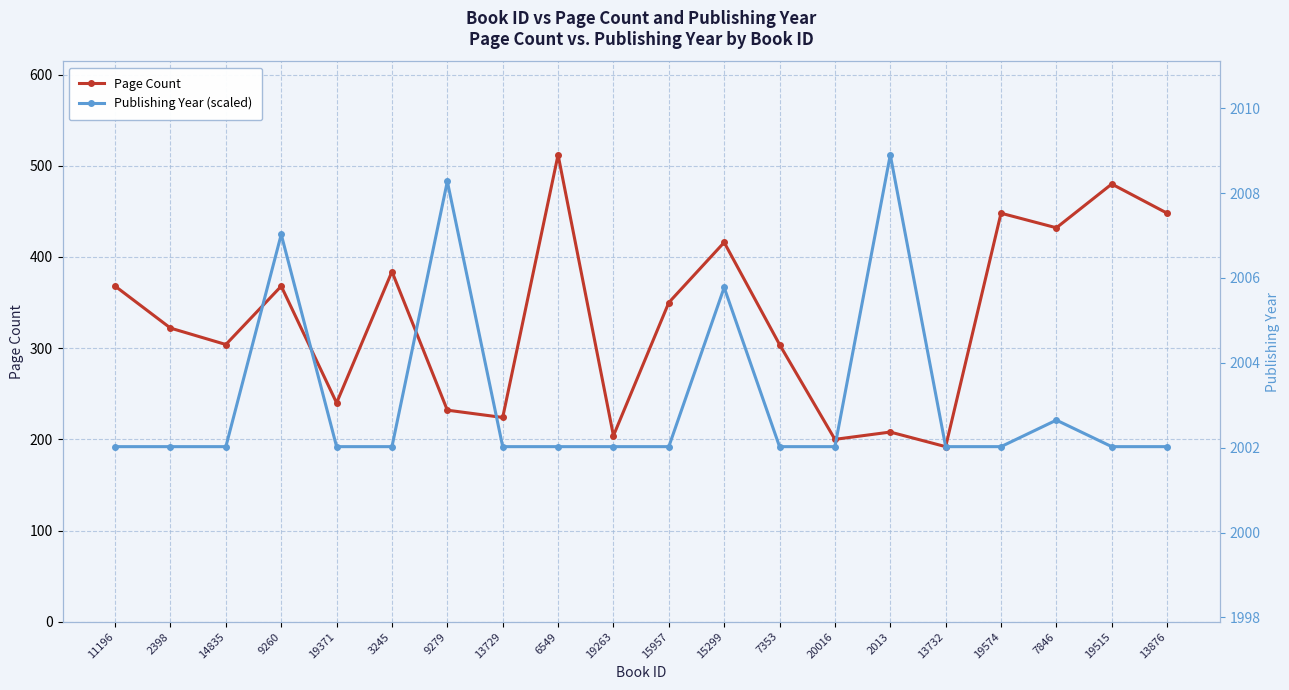

Reading left to right, what are all the values shown in this chart?

Page Count: 11196=368.0	2398=322.0	14835=304.0	9260=368.0	19371=240.0	3245=384.0	9279=232.0	13729=224.0	6549=512.0	19263=204.0	15957=350.0	15299=416.0	7353=304.0	20016=200.0	2013=208.0	13732=192.0	19574=448.0	7846=432.0	19515=480.0	13876=448.0
Publishing Year (scaled): 11196=192.0	2398=192.0	14835=192.0	9260=424.7	19371=192.0	3245=192.0	9279=482.9	13729=192.0	6549=192.0	19263=192.0	15957=192.0	15299=366.5	7353=192.0	20016=192.0	2013=512.0	13732=192.0	19574=192.0	7846=221.1	19515=192.0	13876=192.0